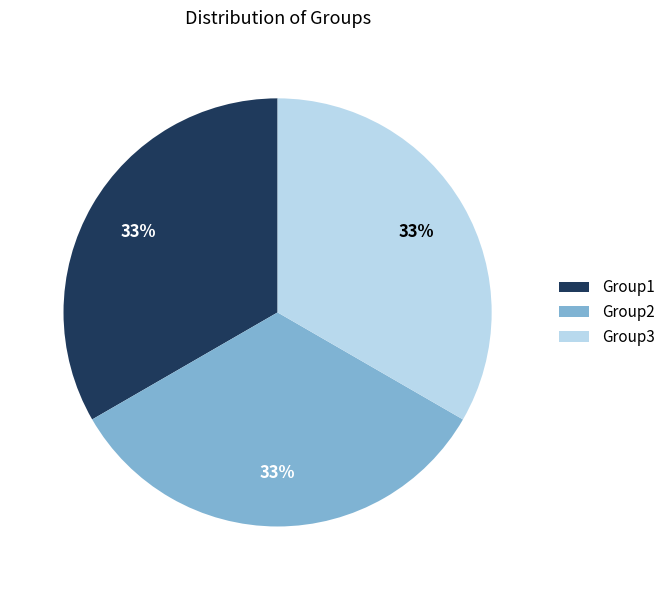

The Group3 slice represents 33% of the pie. True or false?

True